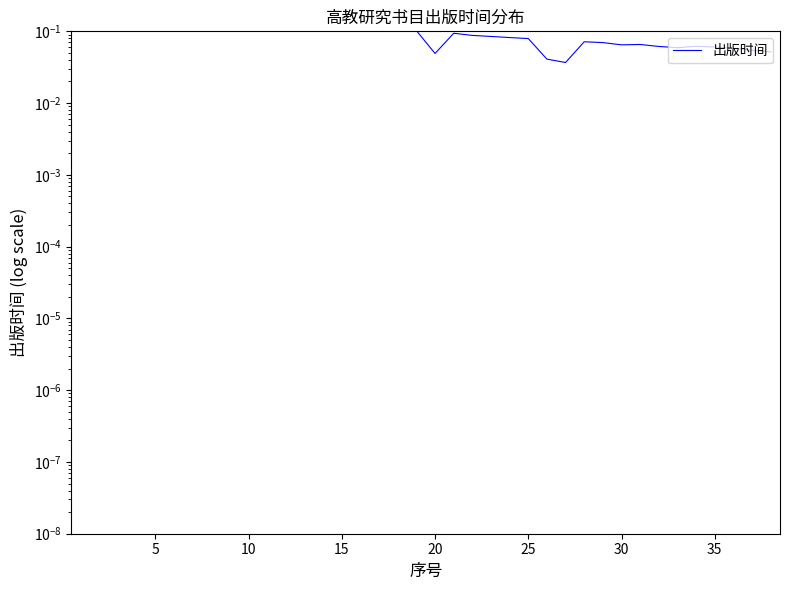

True or false: there are more than 1 points higher than both neighbors.

True